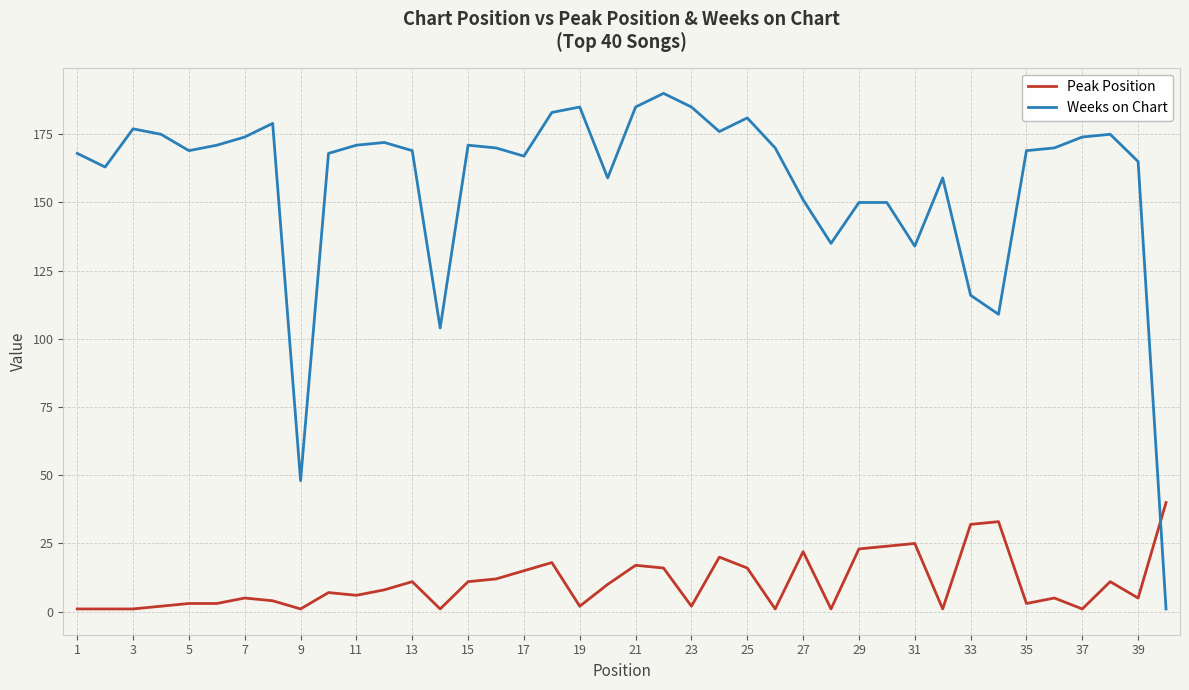

What is the maximum value for Weeks on Chart?

190